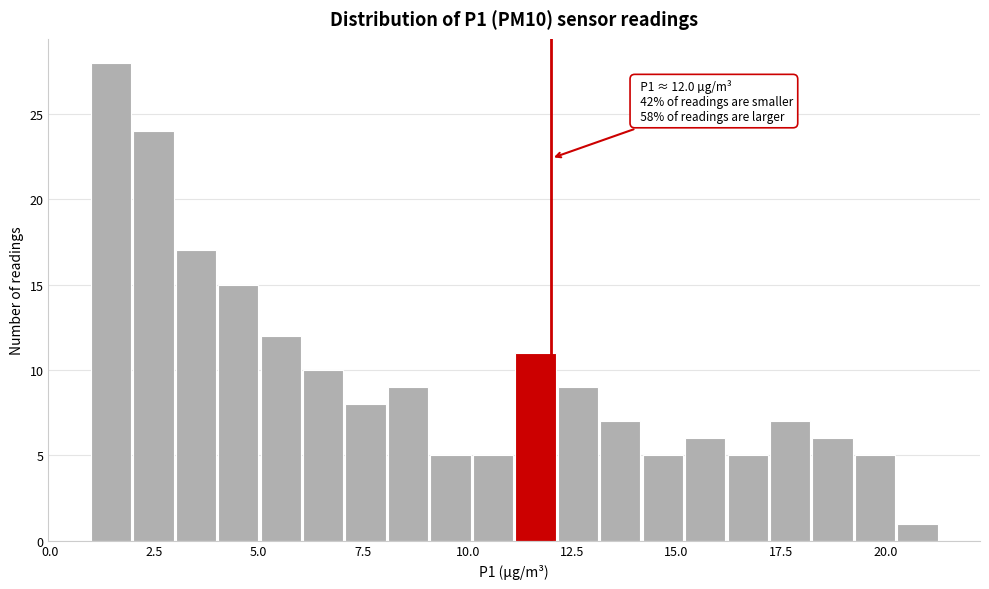

Read against the x-axis, roughly where is the centre of the tallest bar?

1.5